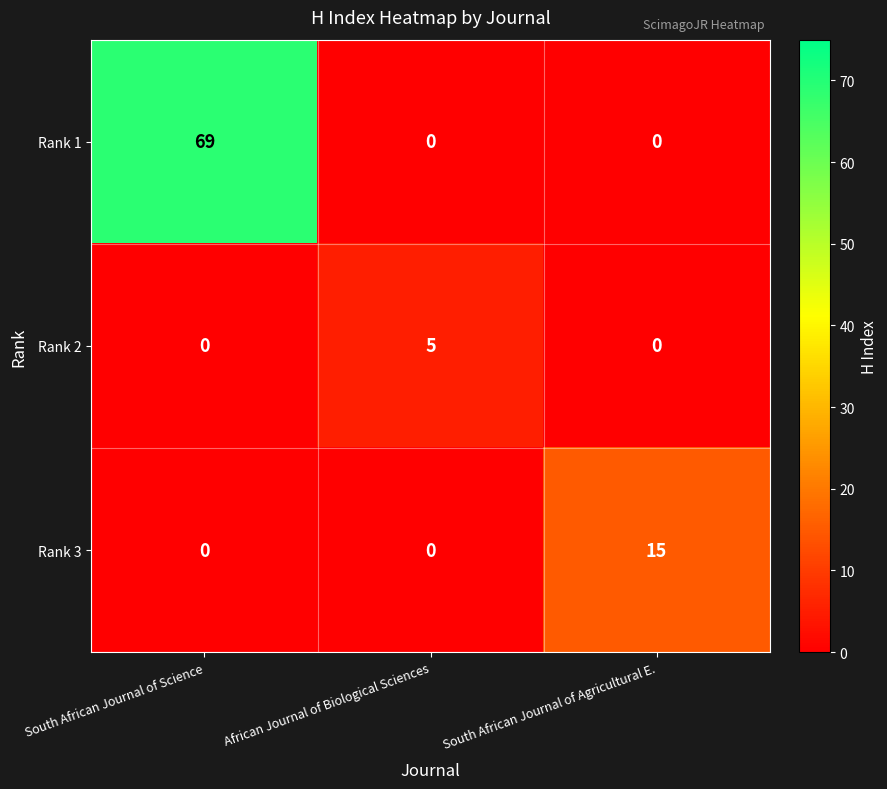

List the series in order of their overall mean, highest first.

Rank 1, Rank 3, Rank 2